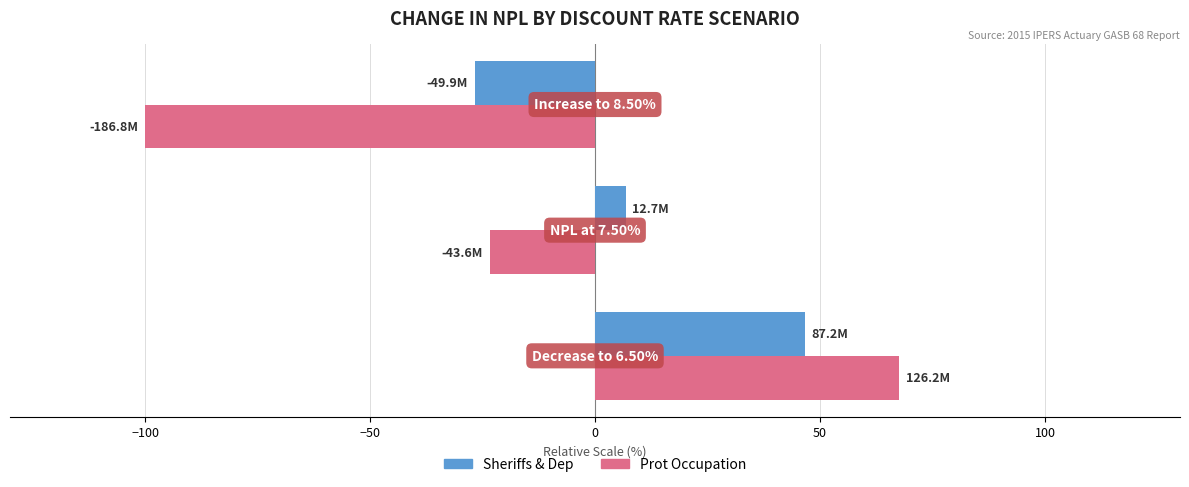

What is the sum of all Sheriffs & Dep values?

26.8